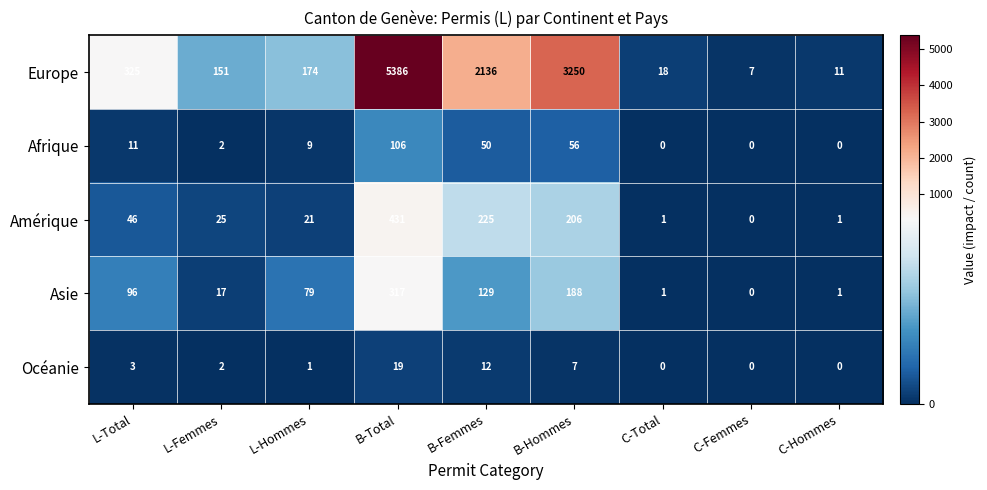

What is the spread (max minus min) of values at C-Femmes?

7